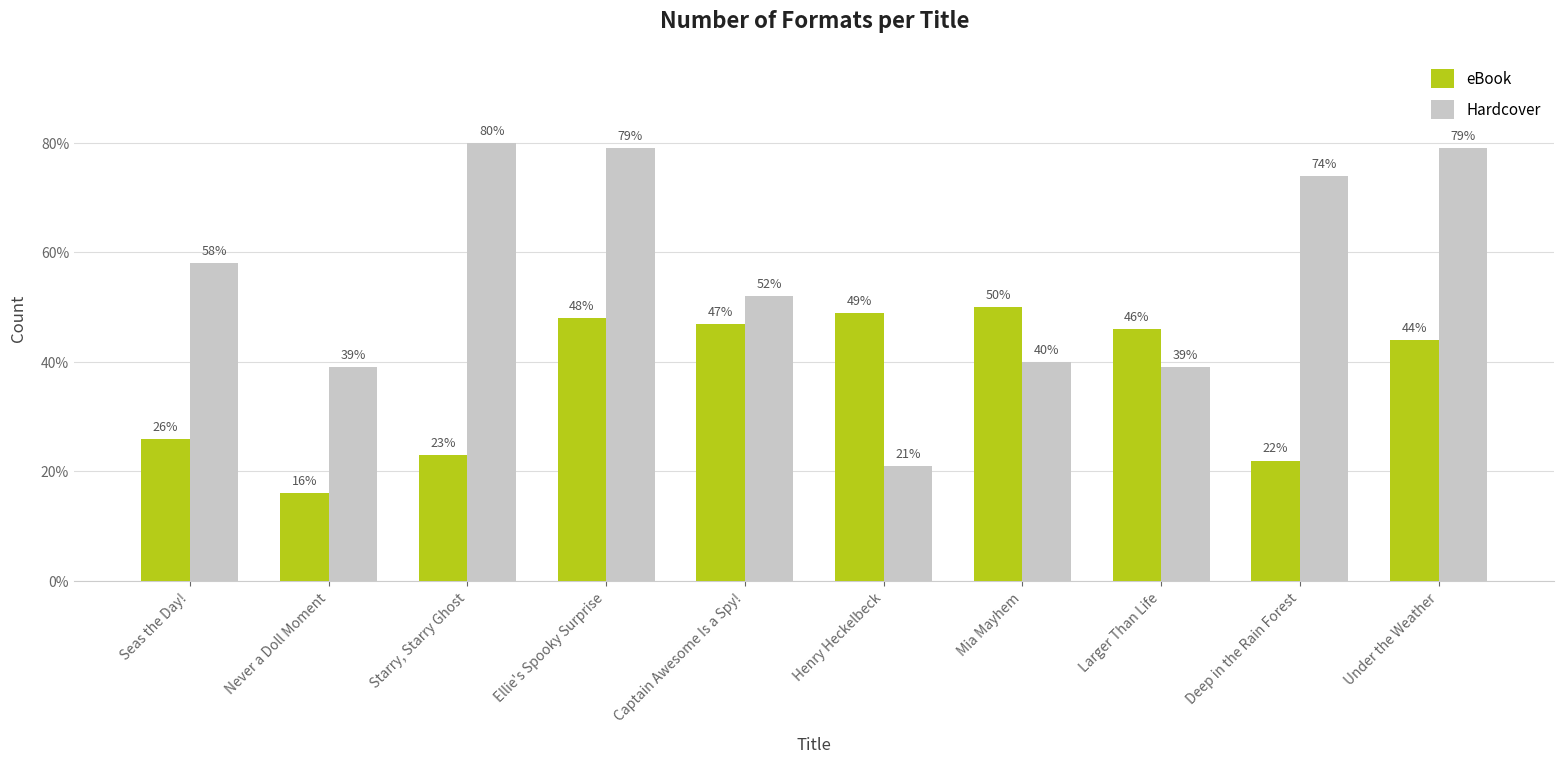

Between Starry, Starry Ghost and Ellie's Spooky Surprise, which series saw the biggest shift?

eBook